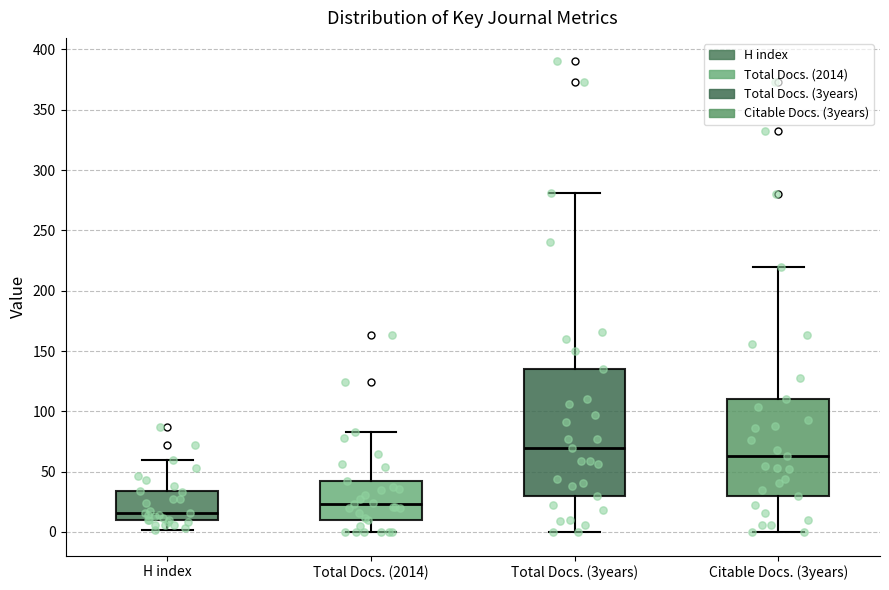

Which box's median line is the lowest?

H index